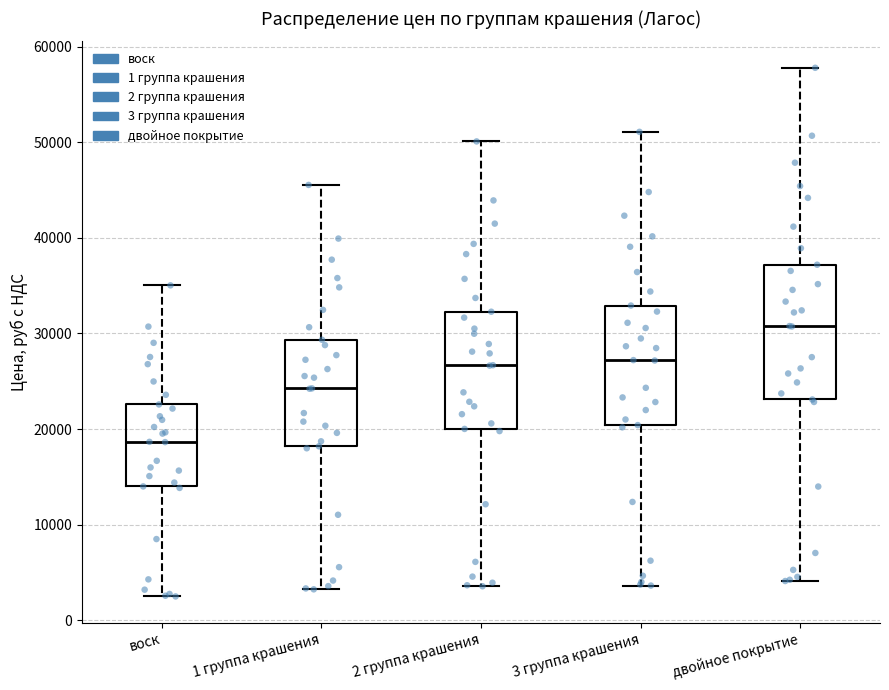

Reading left to right, read every box against the y-axis: the position of its median line, the range the box covers, and the ends of its whiskers. The values are not printed on the chart, so give them approximately, as read against the axis.

воск: median 19000, box 14000 to 23000, whiskers 2000 to 35000
1 группа крашения: median 24000, box 18000 to 29000, whiskers 3000 to 46000
2 группа крашения: median 27000, box 20000 to 32000, whiskers 4000 to 50000
3 группа крашения: median 27000, box 20000 to 33000, whiskers 4000 to 51000
двойное покрытие: median 31000, box 23000 to 37000, whiskers 4000 to 58000